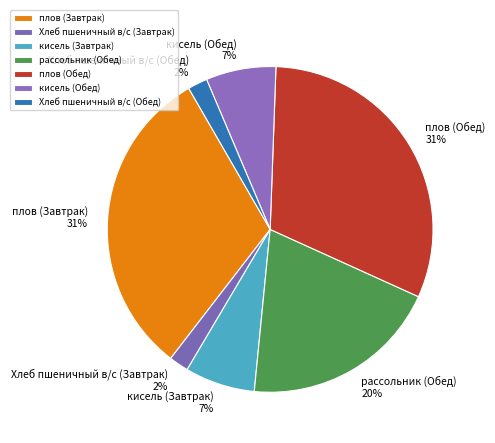

To the nearest percent, what is the difference between the largest and smallest slice percentages?

29%